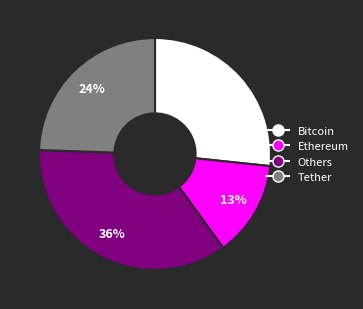

To the nearest percent, what percentage of the pie is Ethereum?

13%